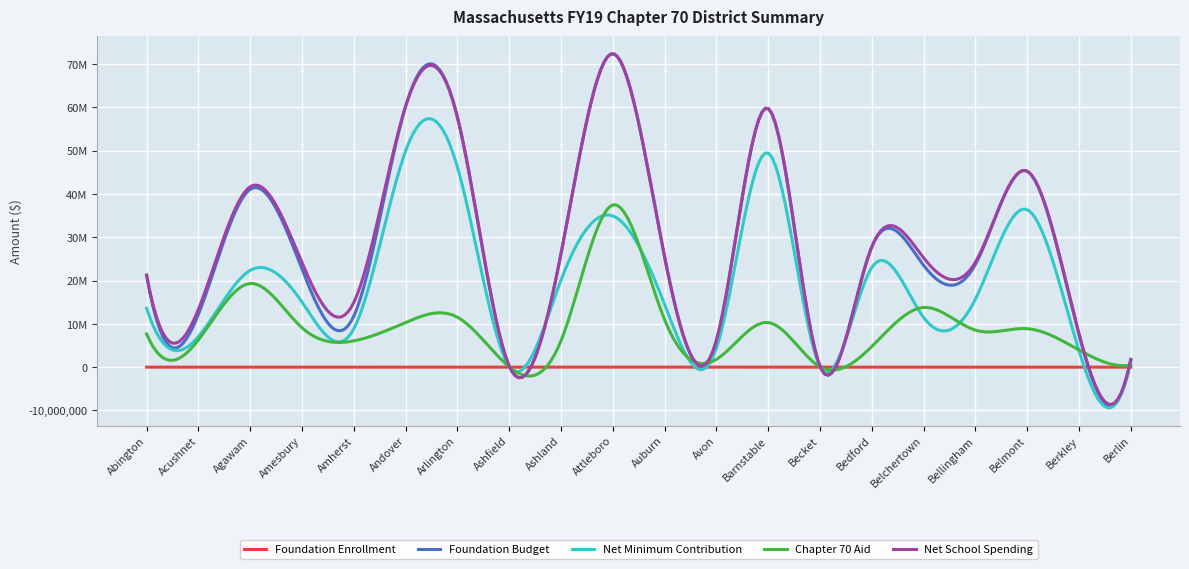

Reading left to right, list all the values displayed in this chart.

Foundation Enrollment: 2002.0	1214.0	3765.0	2191.0	1094.0	5800.0	5785.0	15.0	2577.0	6284.0	2486.0	561.0	5449.0	12.0	2660.0	2316.0	2328.0	4485.0	769.0	159.0
Foundation Budget: 21210731.9	12201816.8	41091729.2	22649795.2	11780035.8	60272067.8	57771939.9	233471.4	26202162.1	72430197.3	25472685.2	6167208.0	59769566.0	192033.8	27789125.5	23526829.4	23721894.4	45276968.6	7473874.2	1633905.7
Net Minimum Contribution: 13603424.0	7073504.0	22358035.0	15041590.0	8871384.0	49959399.0	46237254.0	162853.0	20109586.0	34948759.0	14512608.0	4362327.0	49457580.0	151426.0	23019572.0	11483301.0	15709803.0	36385744.0	3819740.0	1354535.0
Chapter 70 Aid: 7677789.0	6310802.0	19329211.8	9105407.0	6076903.0	10312669.0	11534686.0	93413.0	6092576.0	37481438.0	10960077.0	1804881.0	10311986.0	76563.0	4769553.0	13790846.0	8550505.0	8891225.0	3973348.0	457485.0
Net School Spending: 21281213.0	13384306.0	41687246.8	24146997.0	14948287.0	60272068.0	57771940.0	256266.0	26202162.0	72430197.0	25472685.0	6167208.0	59769566.0	227989.0	27789125.0	25274147.0	24260308.0	45276969.0	7793088.0	1812020.0